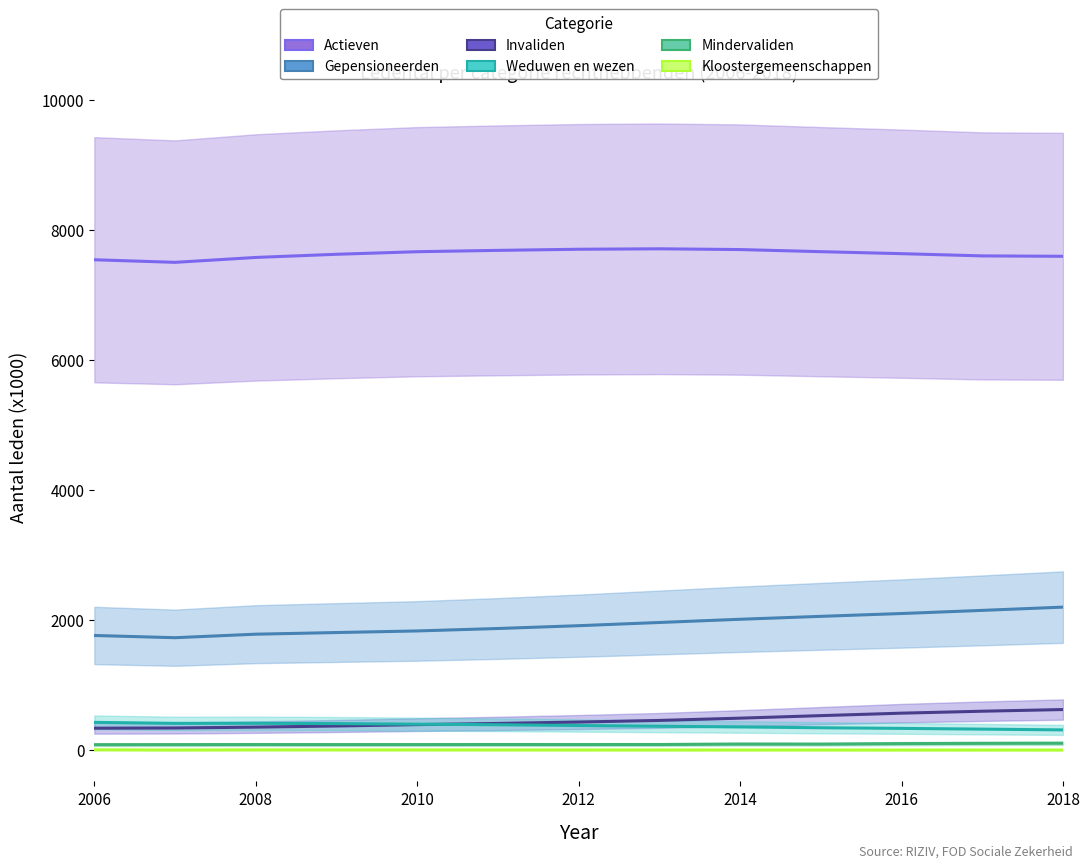

What is the sum of all Mindervaliden values?

1171.2